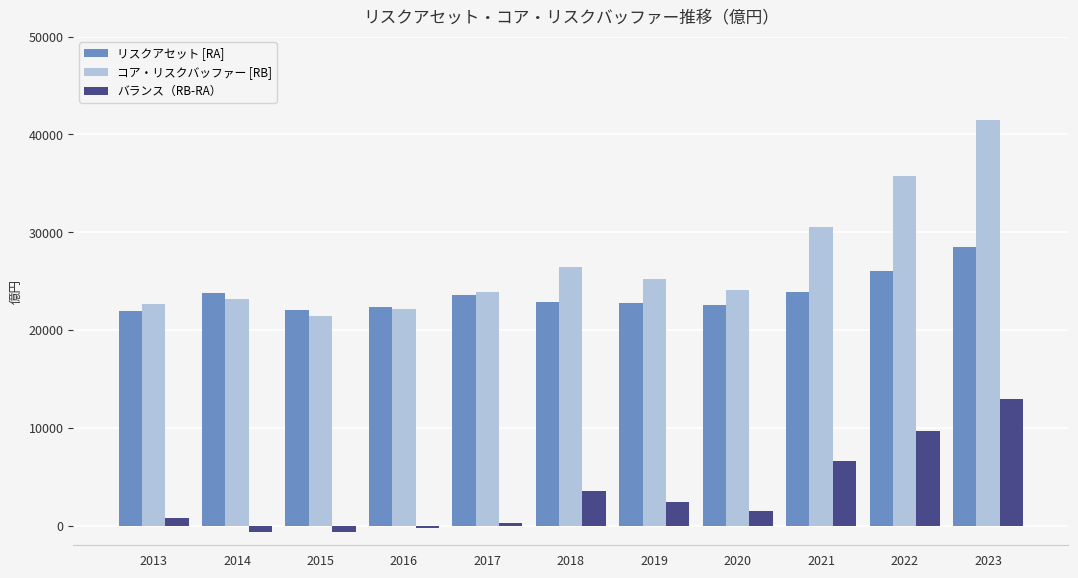

The value of コア・リスクバッファー [RB] at 2023 is 63343. True or false?

False